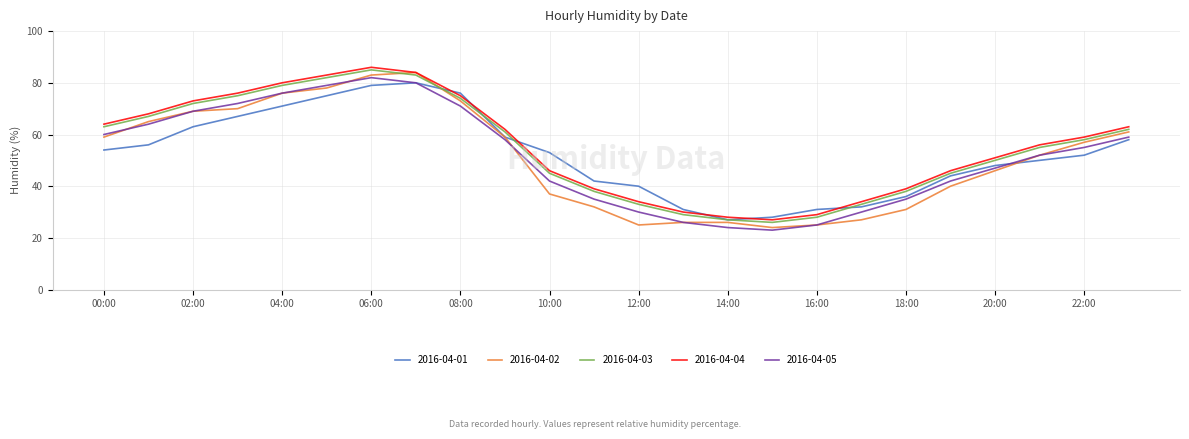

Which series has the largest range (max minus min)?

2016-04-02